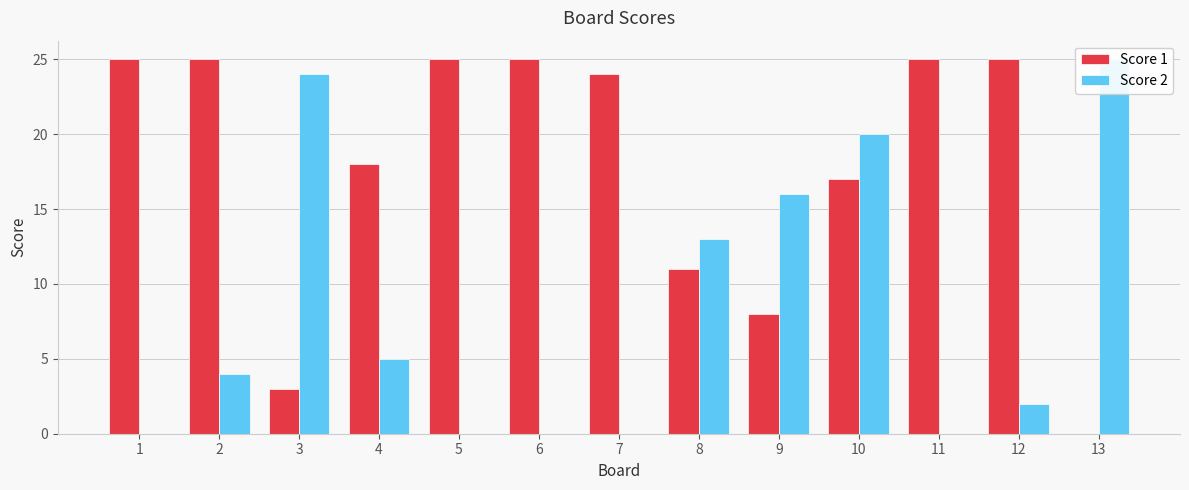

What is the difference between the maximum and second lowest values in the Score 2 series?

25